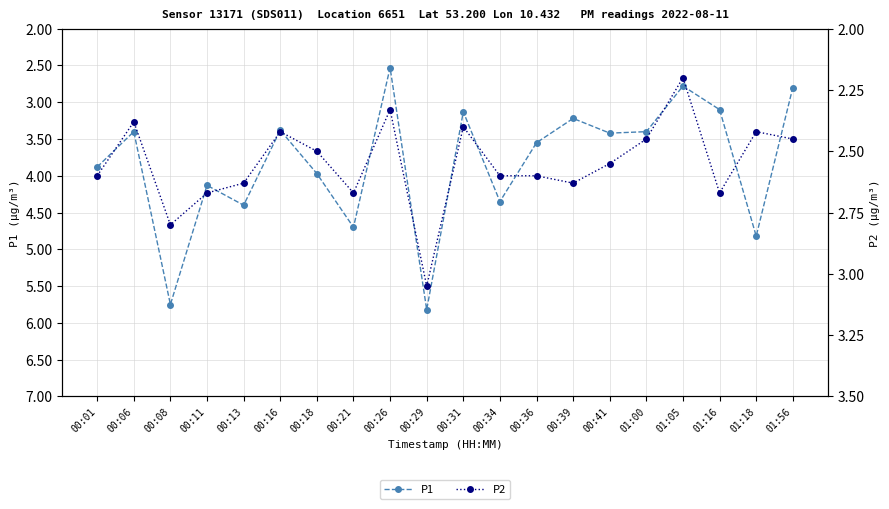

Count the number of categories in the chart.

20